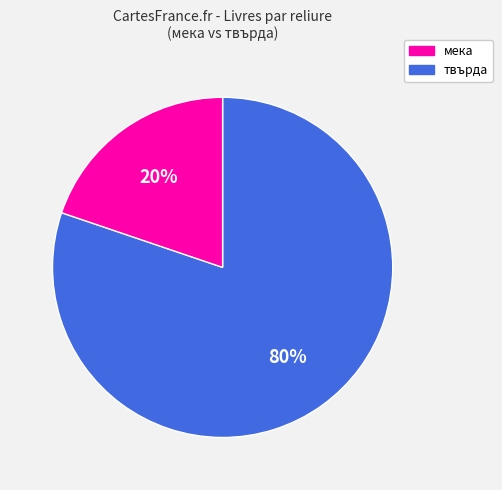

To the nearest percent, what is the average slice percentage?

50%